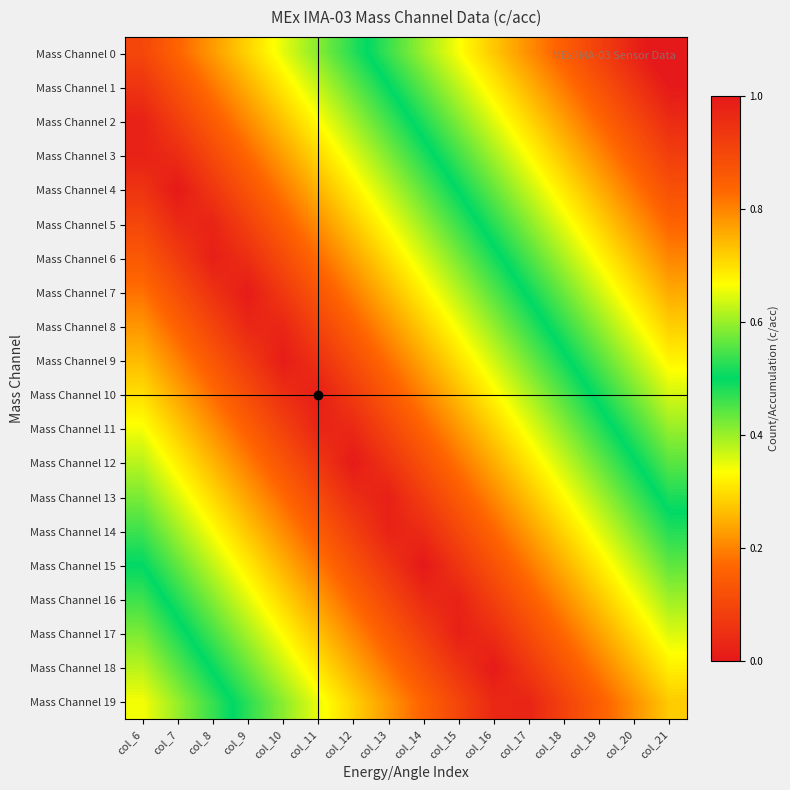

Which series has the largest total across all categories?

Mass Channel 0